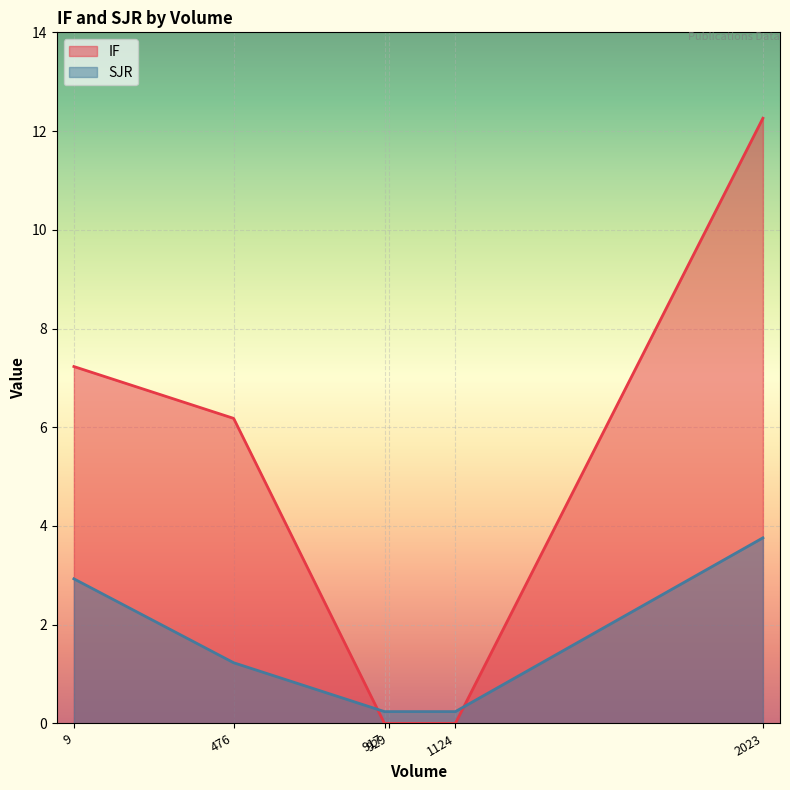

What is the maximum value shown in the chart?

12.3